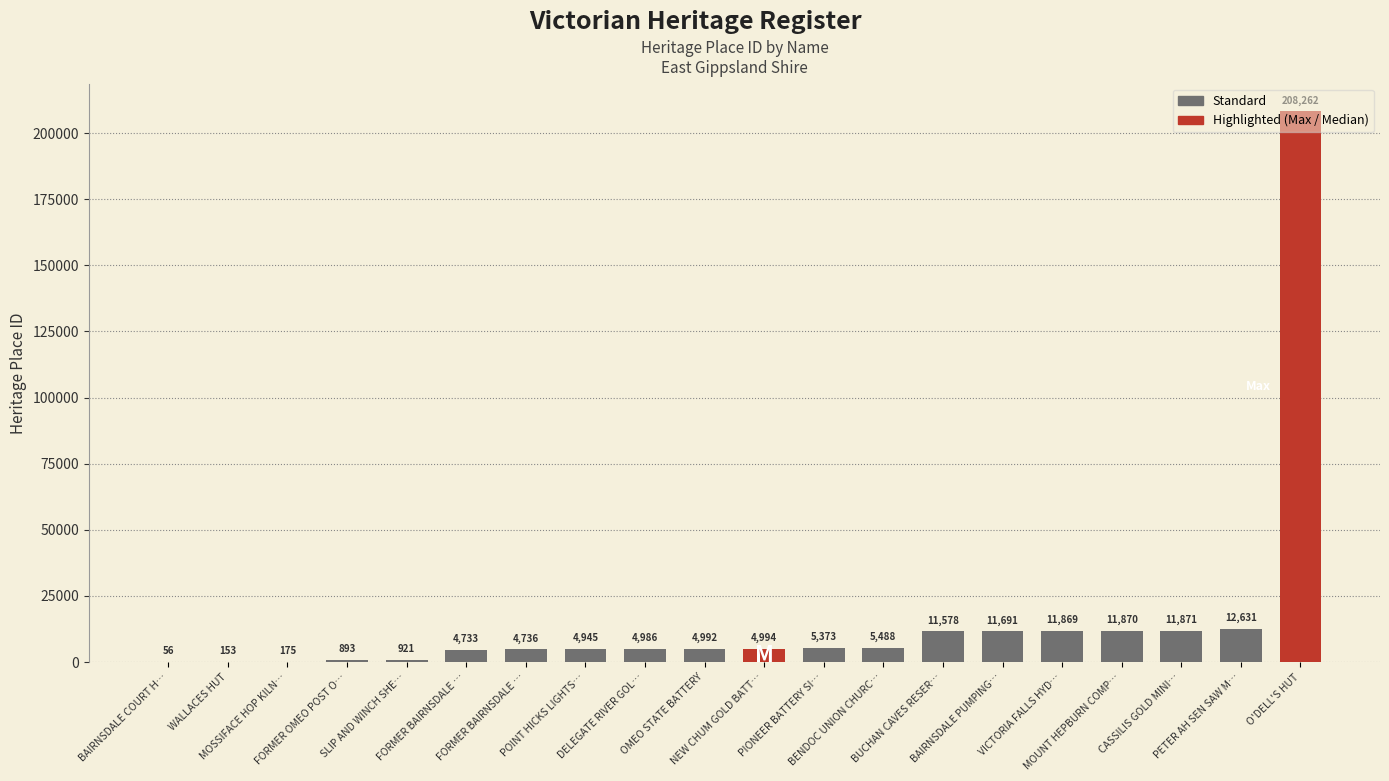

What is the difference between the values at BAIRNSDALE COURT HOUSE and BUCHAN CAVES RESERVE?

11522